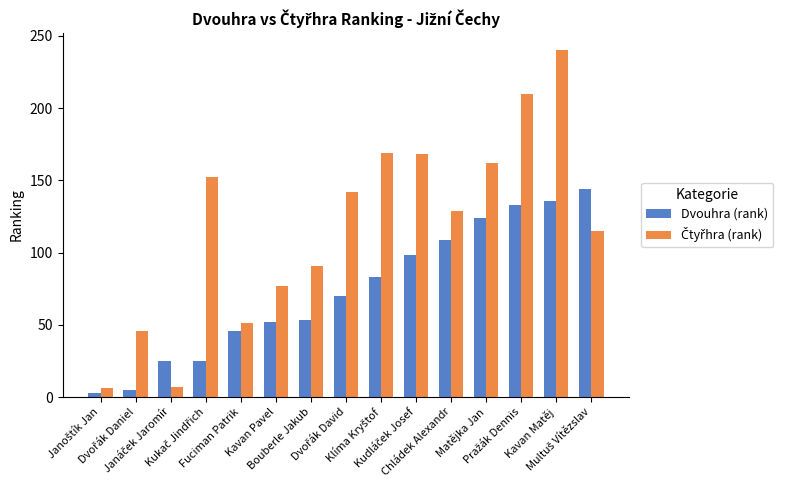

How many data points does each series have?

15